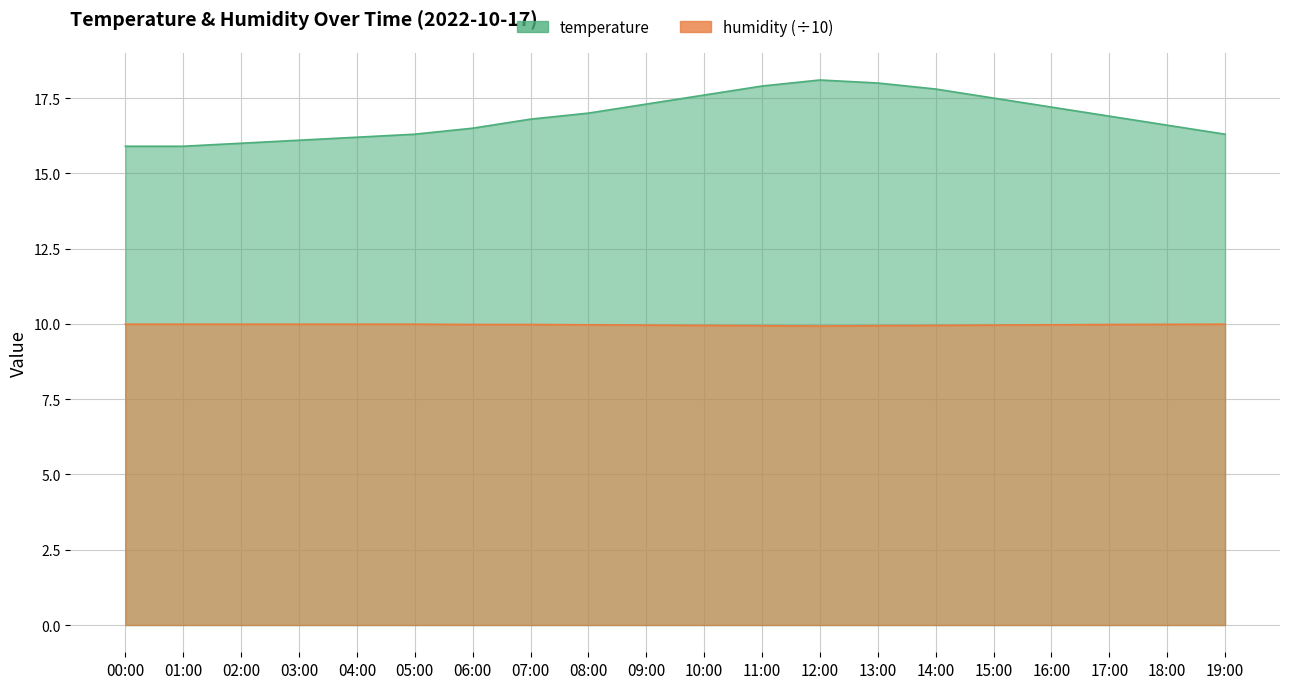

What is the total value across all series at 18:00?

26.6